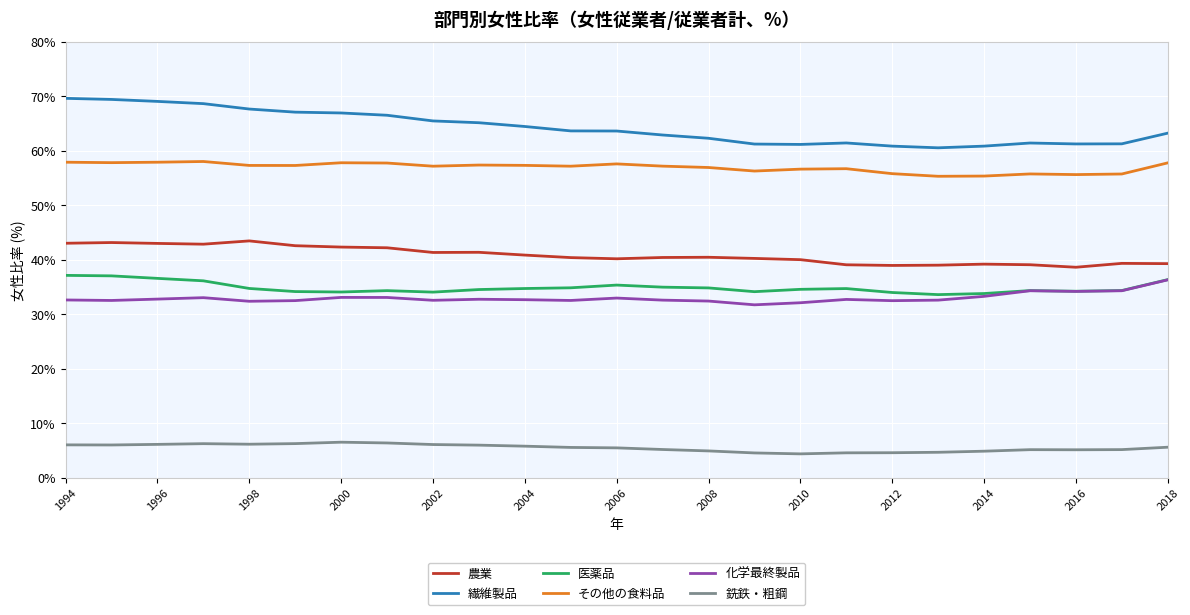

True or false: 繊維製品 and 農業 intersect in this chart.

False